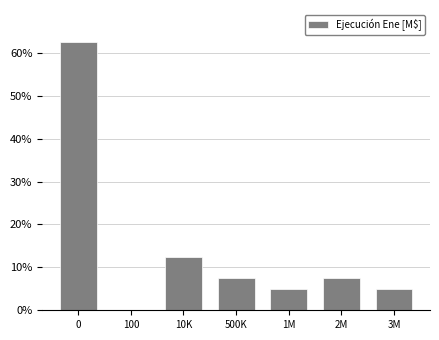

Reading left to right, what are all the values shown in this chart?

0=62.5	100=0.0	10K=12.5	500K=7.5	1M=5.0	2M=7.5	3M=5.0